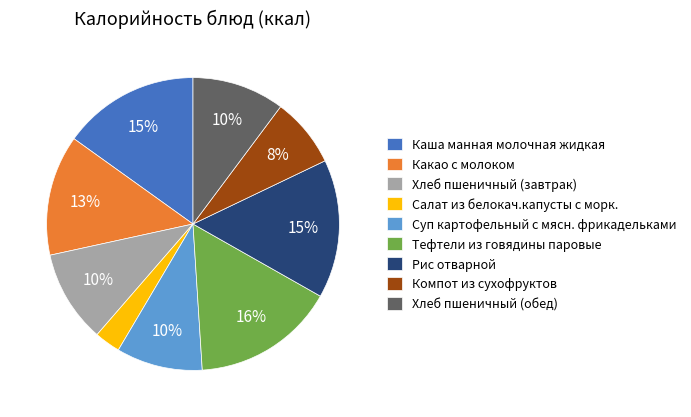

To the nearest percent, what is the average slice percentage?

11%